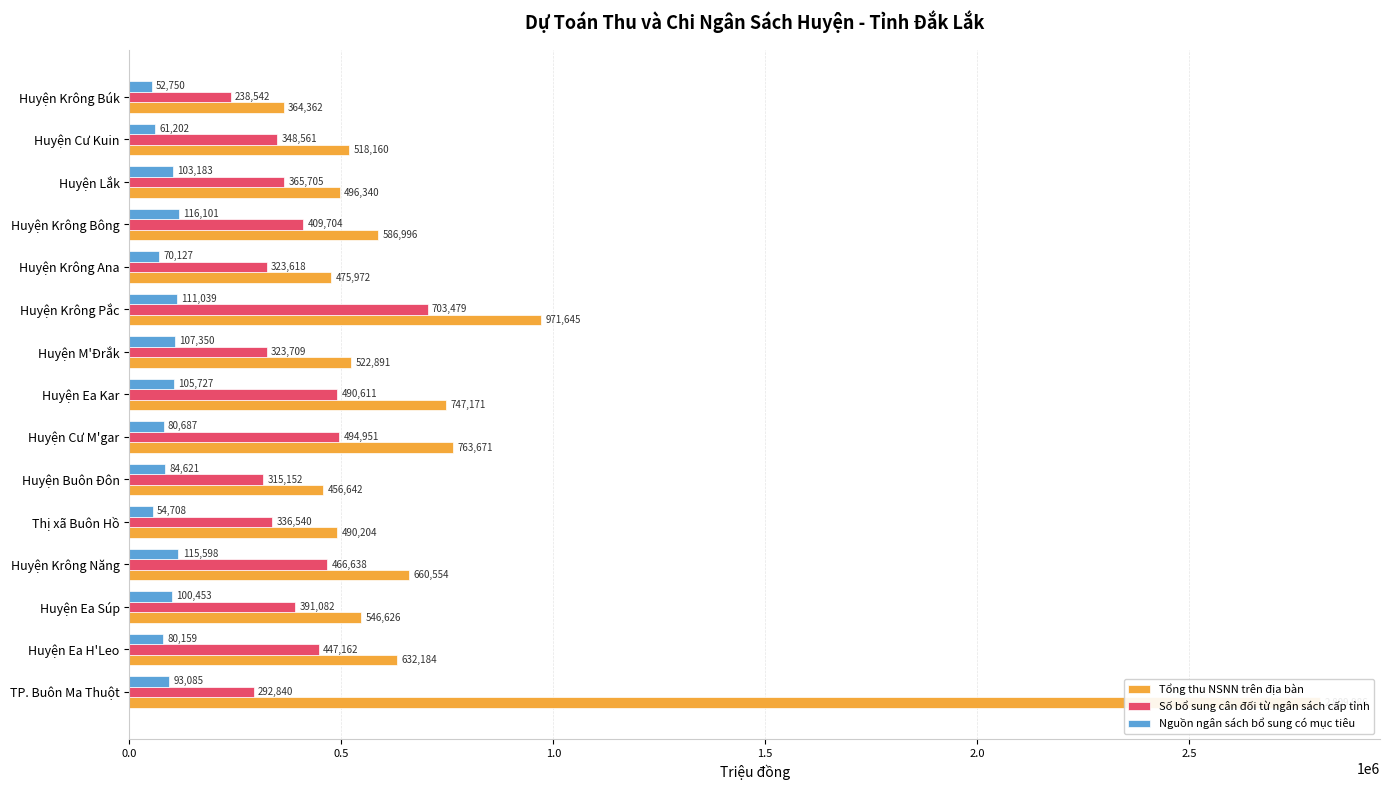

The Số bổ sung cân đối từ ngân sách cấp tỉnh series shows 447162 at Huyện Ea H'Leo. True or false?

True